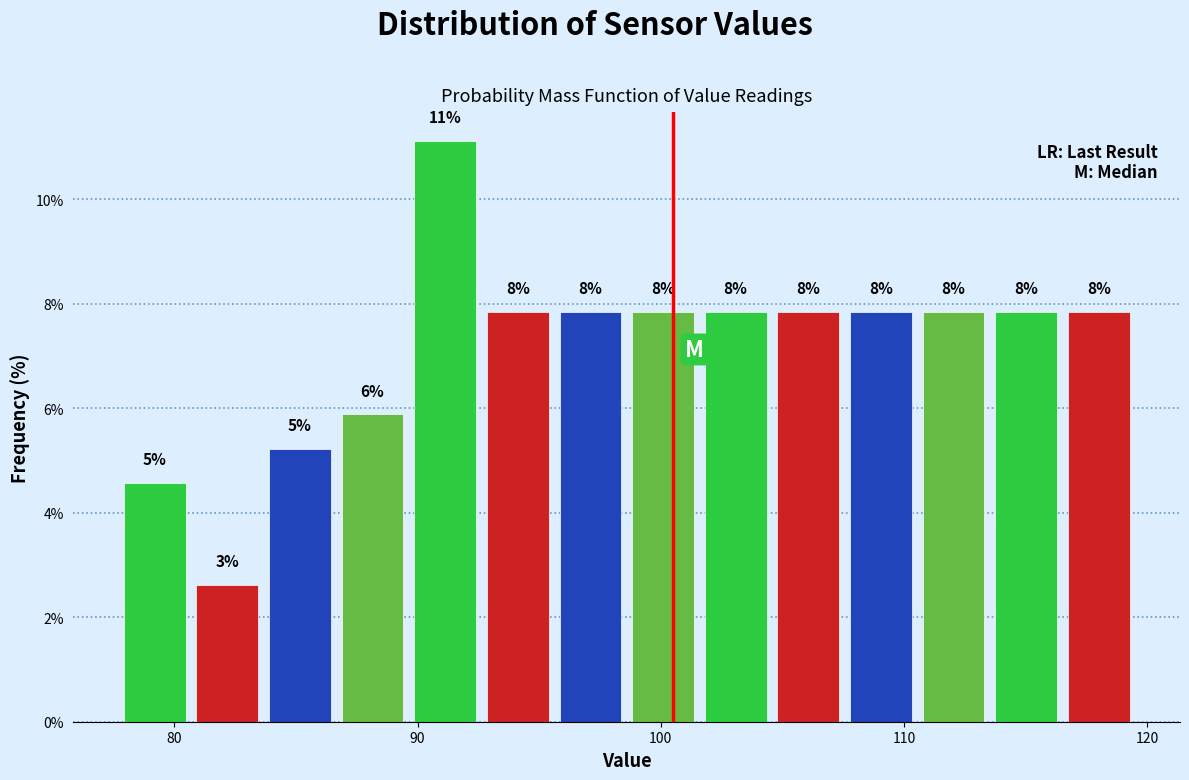

Read against the x-axis, roughly where is the centre of the tallest bar?

91